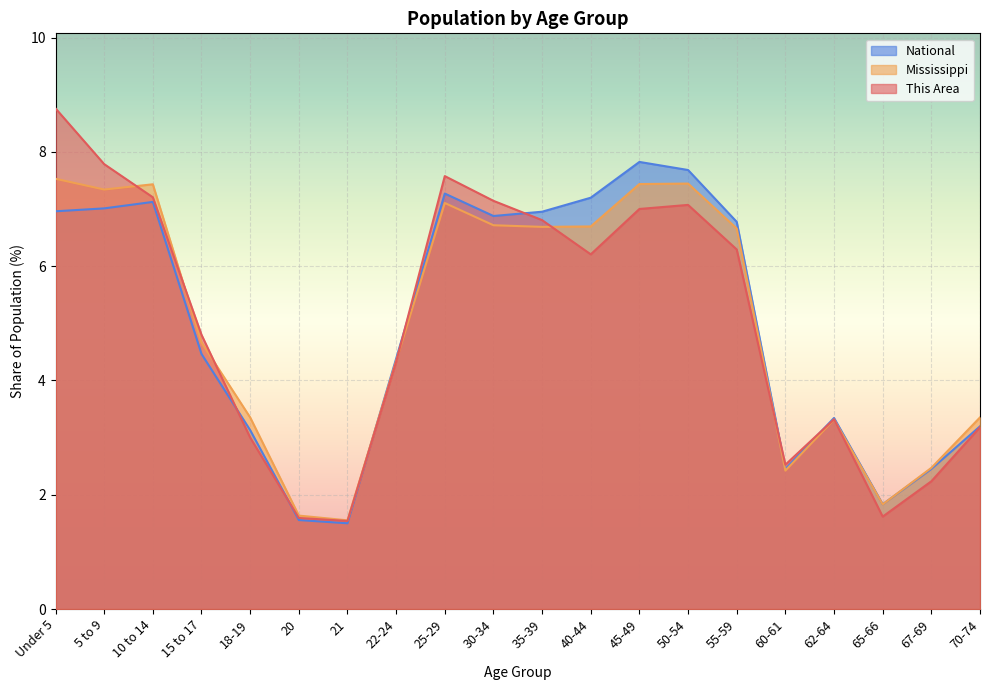

Which series has the largest total across all categories?

This Area